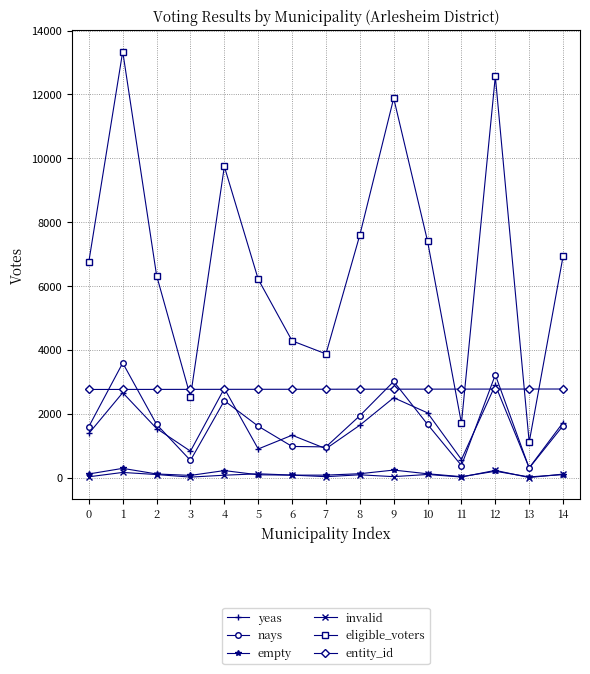

True or false: empty and entity_id intersect in this chart.

False